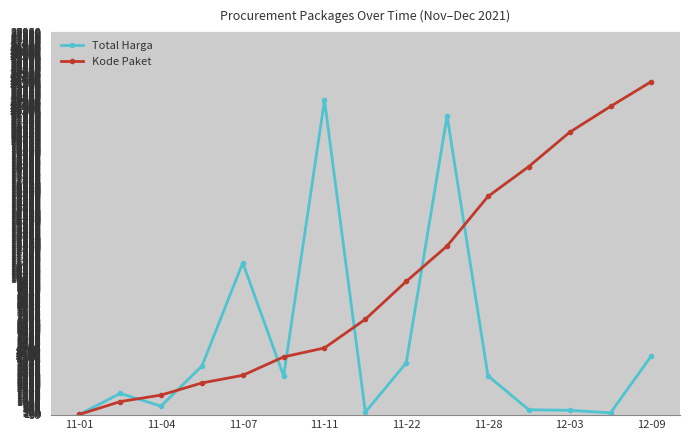

What is the minimum value for Kode Paket?

100.0